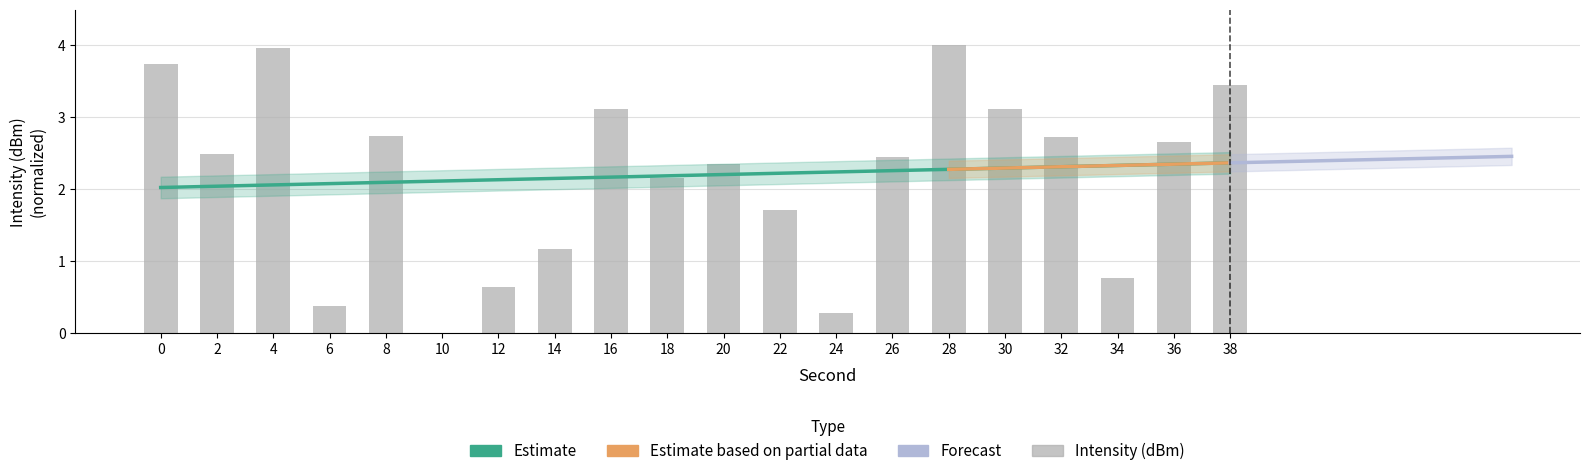

Reading left to right, what are all the values shown in this chart?

0=3.7	2=2.5	4=4.0	6=0.4	8=2.7	10=0.0	12=0.6	14=1.2	16=3.1	18=2.2	20=2.4	22=1.7	24=0.3	26=2.4	28=4.0	30=3.1	32=2.7	34=0.8	36=2.7	38=3.5